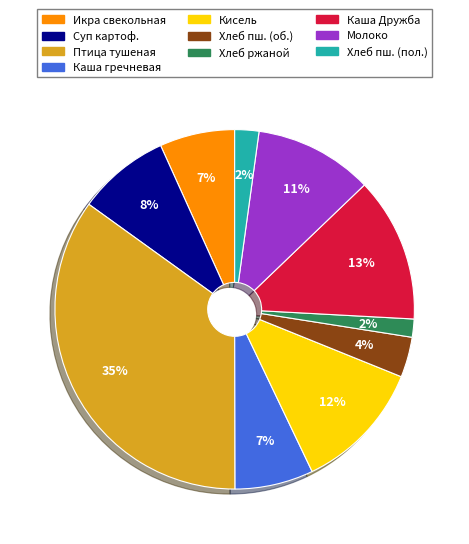

How many segments does this pie chart have?

10